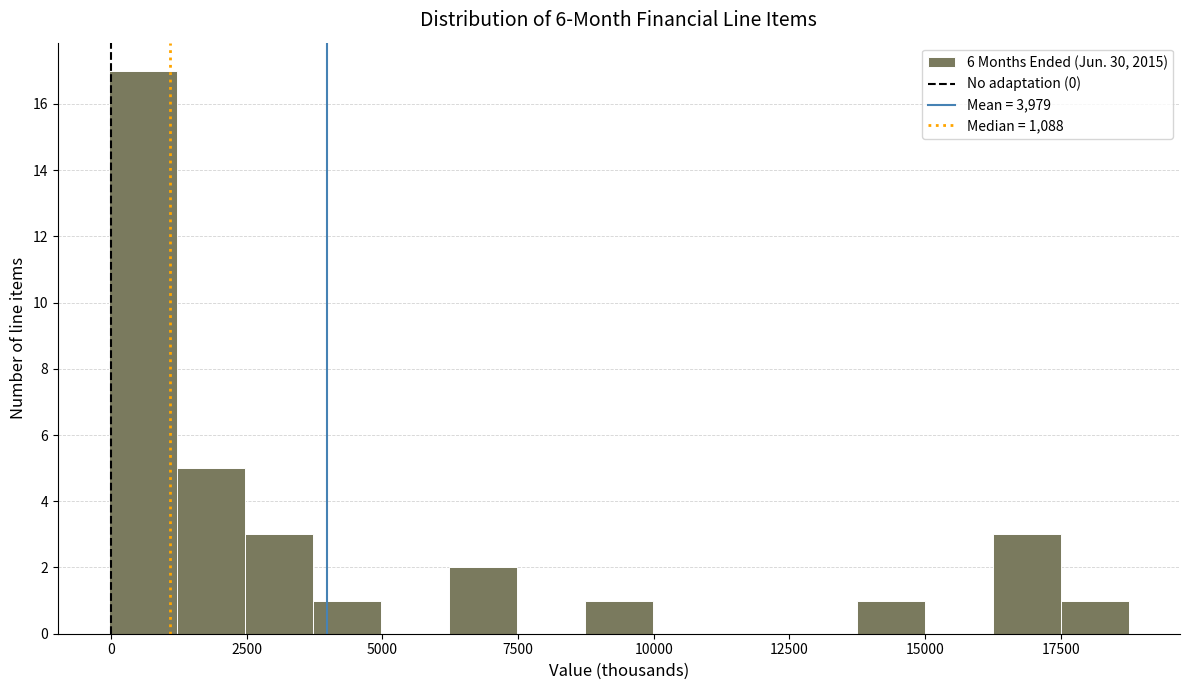

Around what value on the x-axis is the tallest bar? Give the approximate position of its centre, as read against the axis.

500